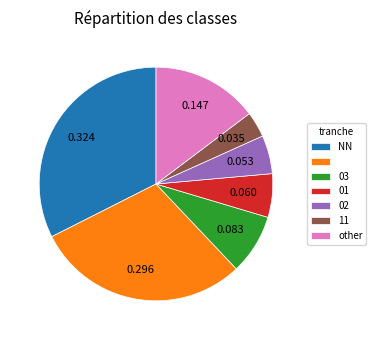

Does any single category account for the majority?

No